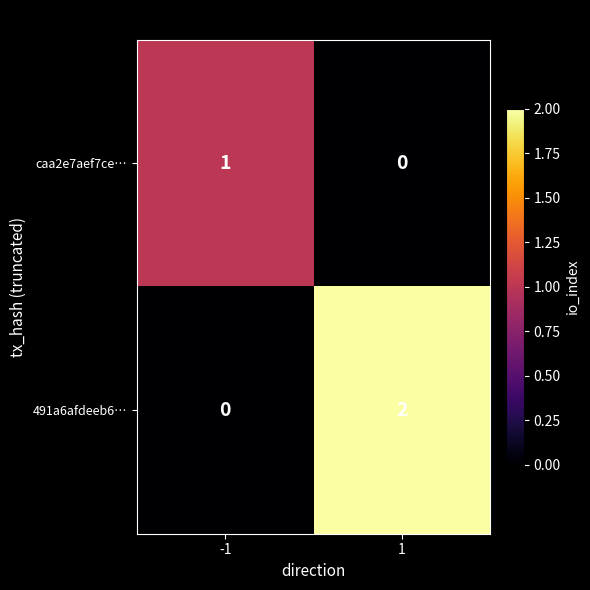

Reading right to left, extract all data points from this chart.

caa2e7aef7ce…: 1=0	-1=1
491a6afdeeb6…: 1=2	-1=0